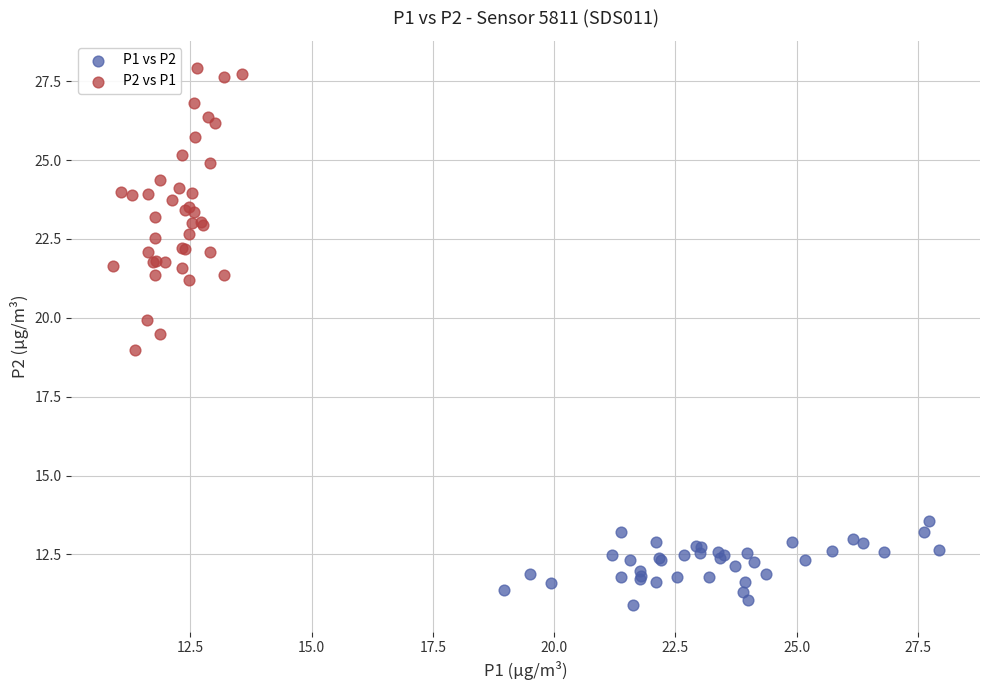

Which series contains the highest Y value?

P2 vs P1